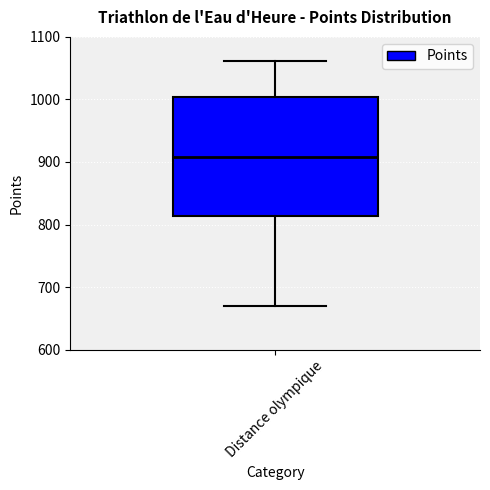

Where does the upper whisker of the box for Distance olympique end on the y-axis? The values are not printed on the chart, so give them approximately, as read against the axis.

1060